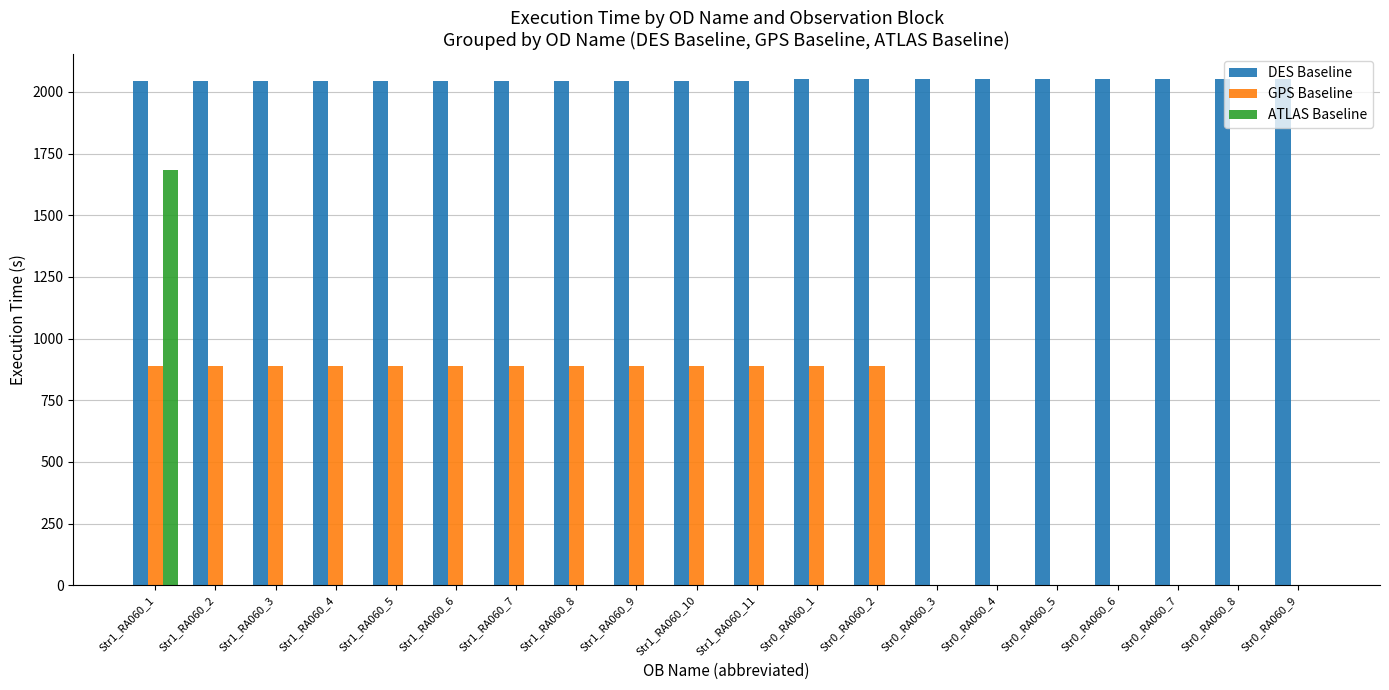

Is the value of GPS Baseline at Str0_RA060_2 greater than the value of DES Baseline at Str1_RA060_6?

No